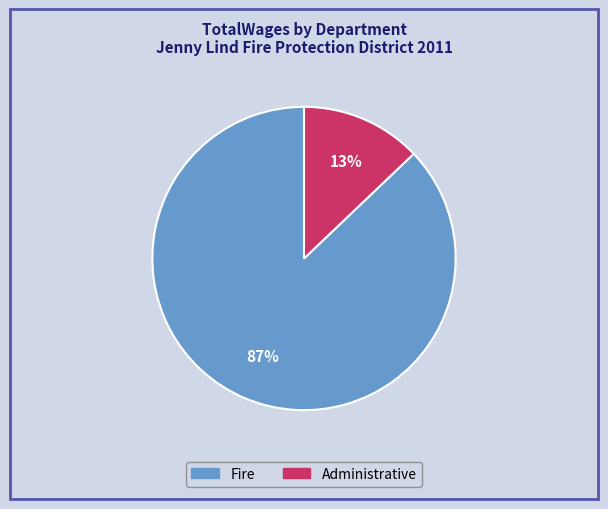

What is the smallest slice in the pie chart?

Administrative